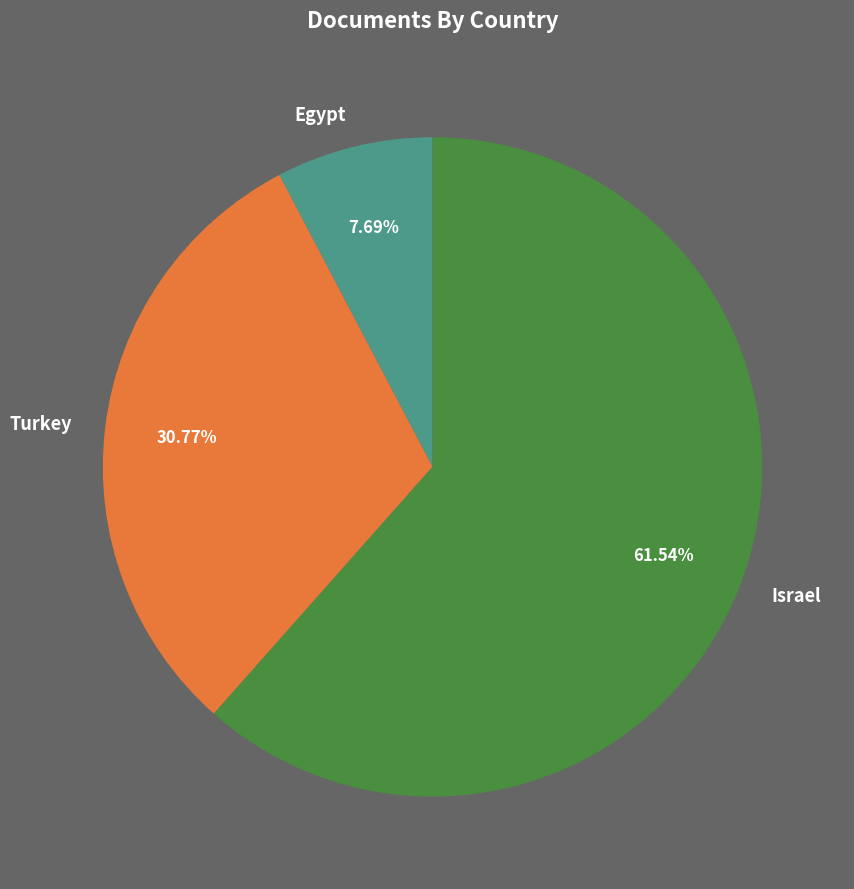

What percentage is the Egypt slice, to the nearest percent?

8%